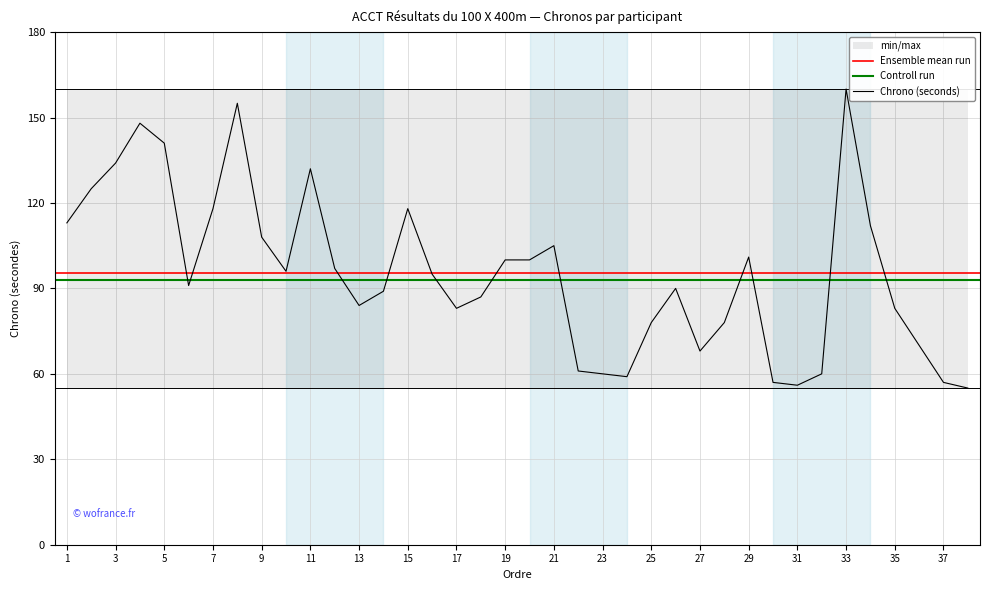

What is the value of the 1st point from the left?

113